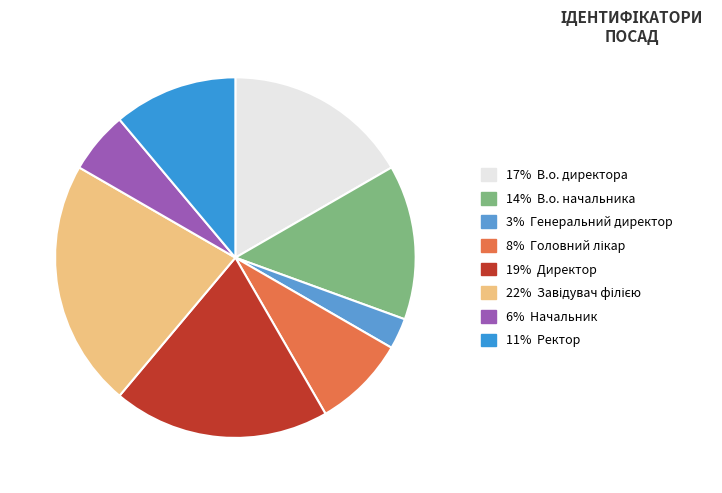

To the nearest percent, what is the difference between the largest and smallest slice percentages?

19%